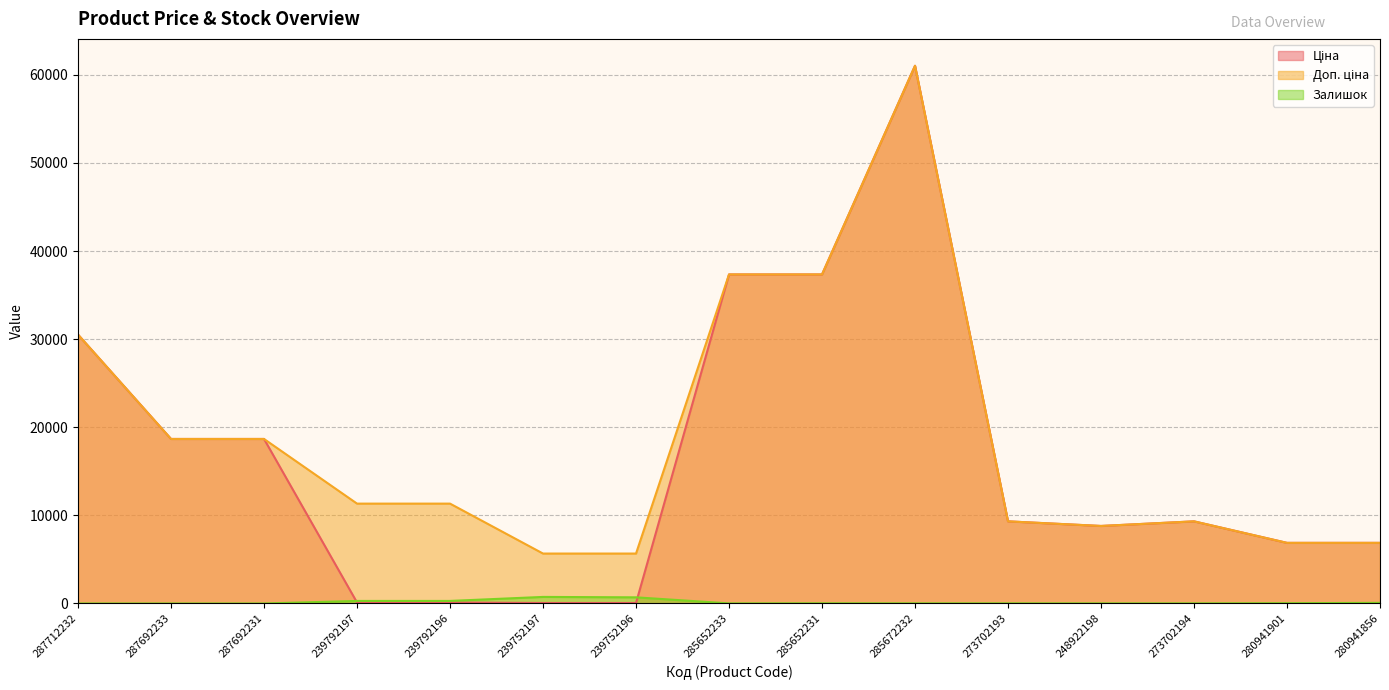

At how many categories does at least one series exceed 17401?

6